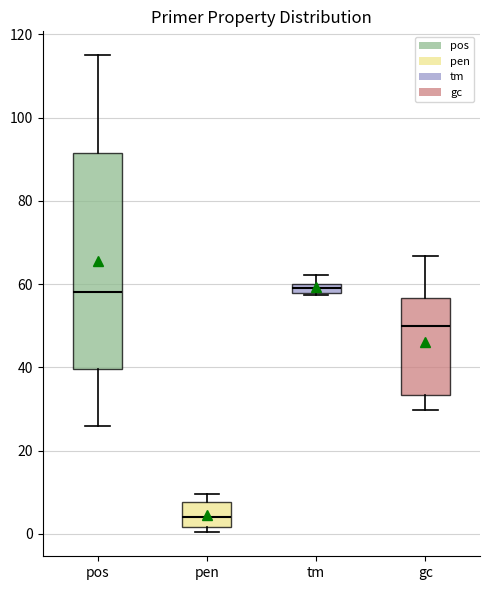

Where is the upper edge of the box for pen on the y-axis? The values are not printed on the chart, so give them approximately, as read against the axis.

8